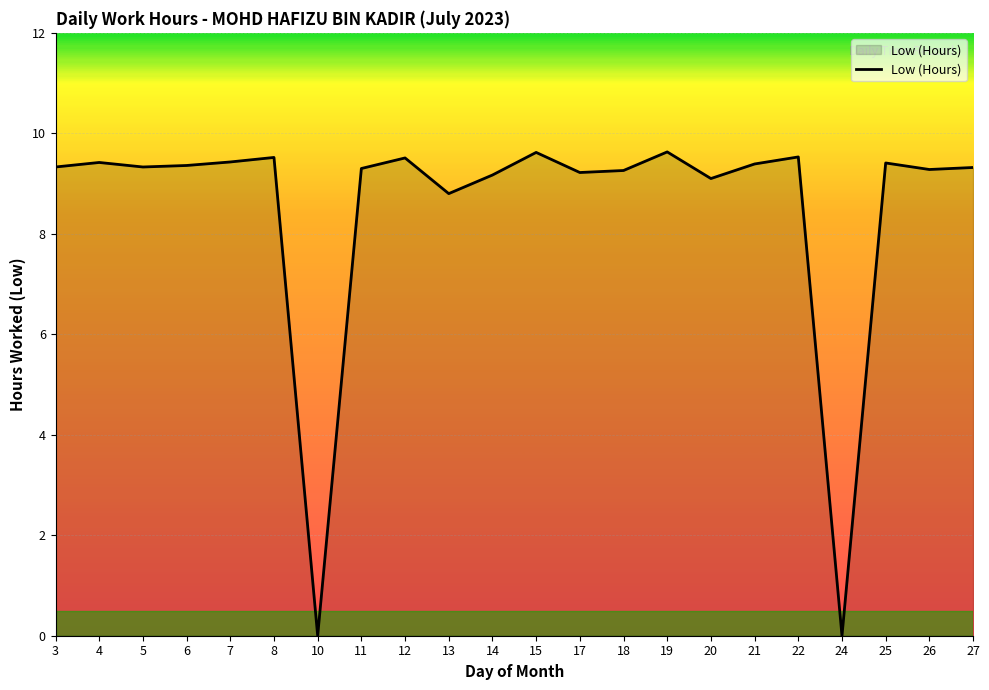

What is the maximum value shown in the chart?

9.6